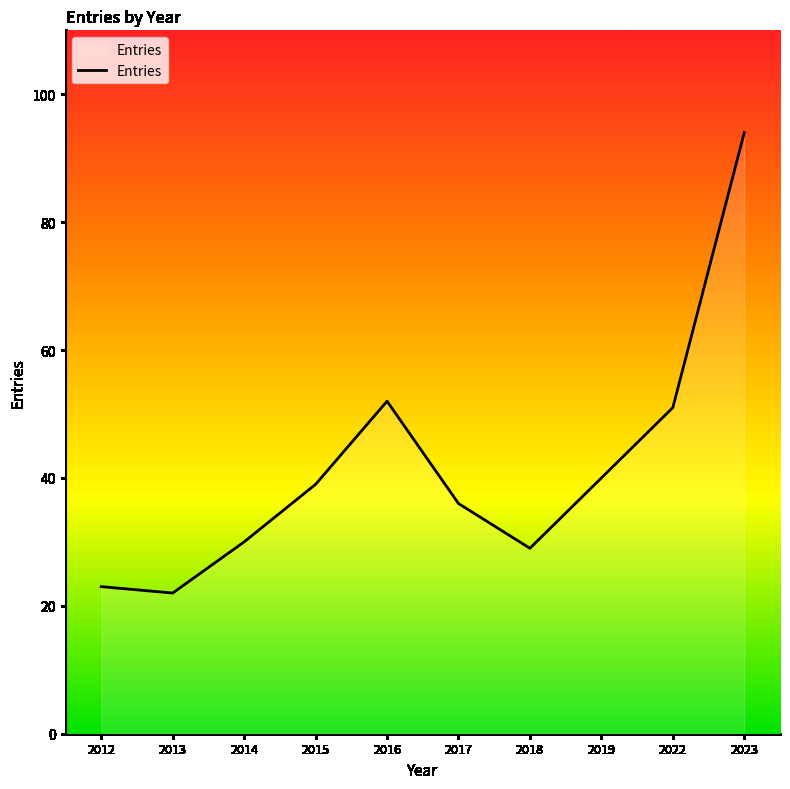

What is the difference between the maximum and second lowest values?

71